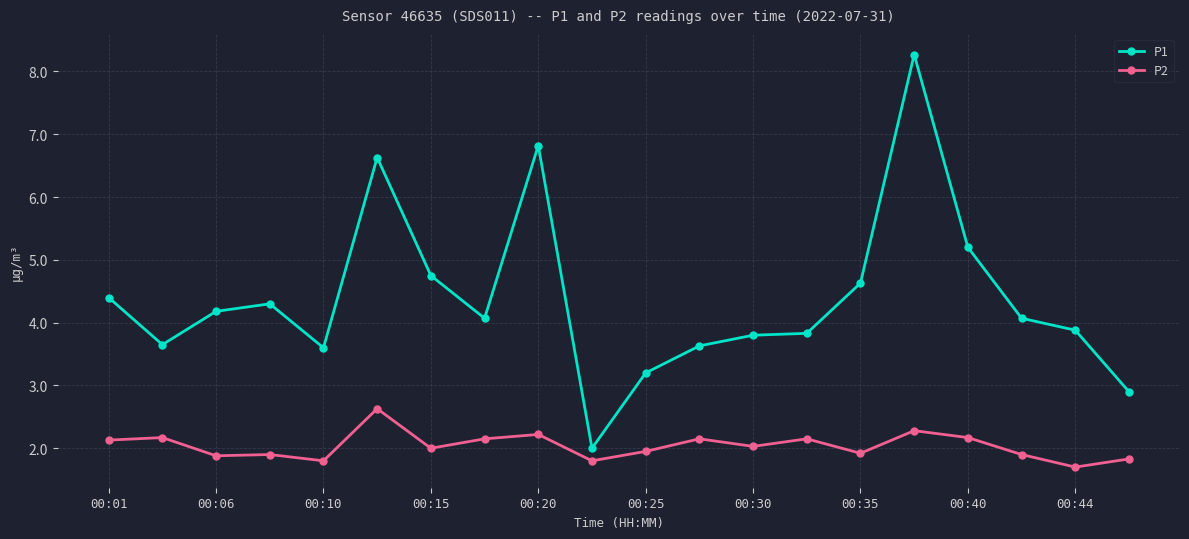

True or false: P1 has more than 2 interior local peaks.

True